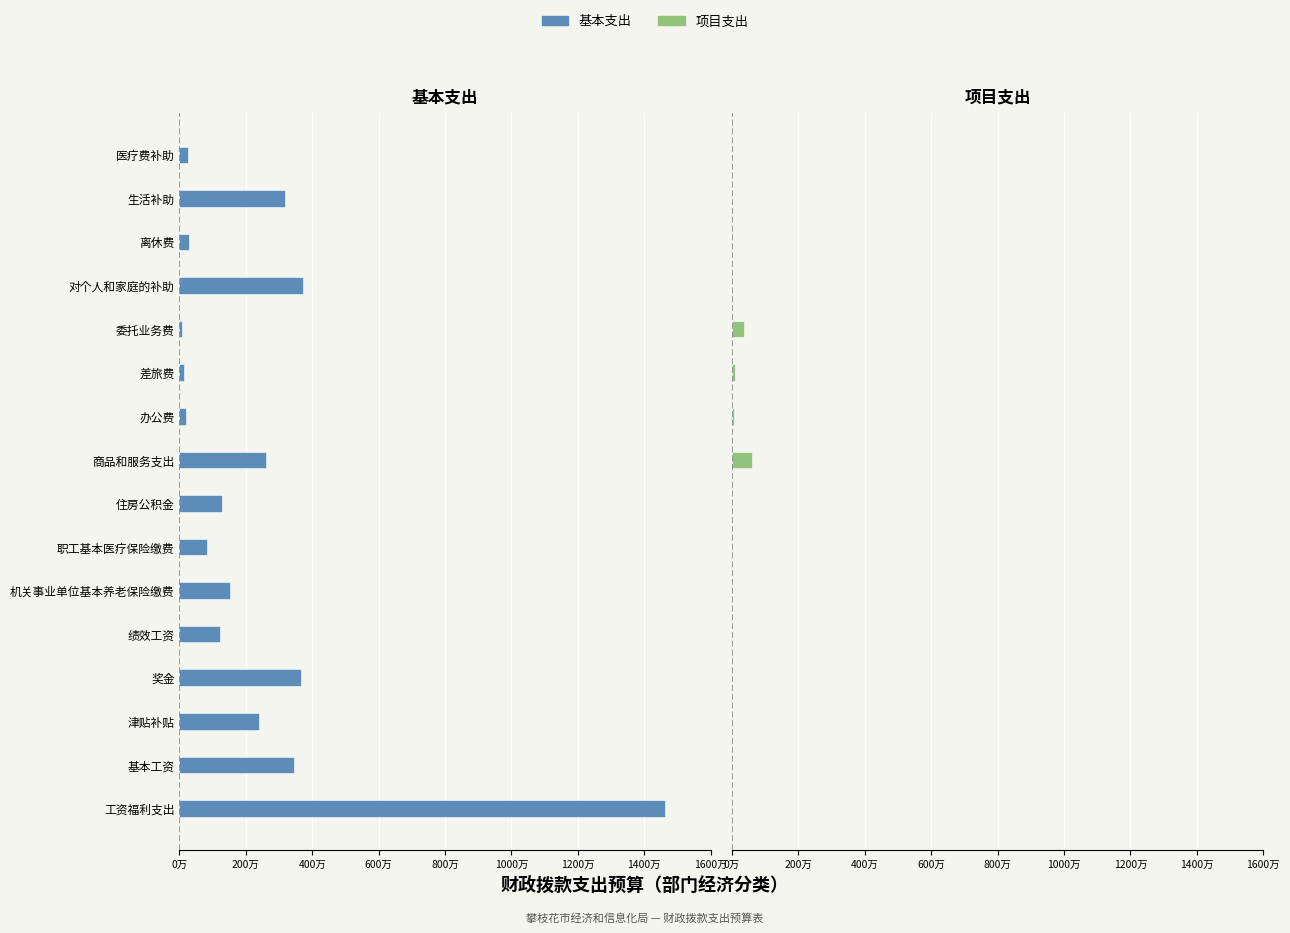

How many bars are there in each group?

2